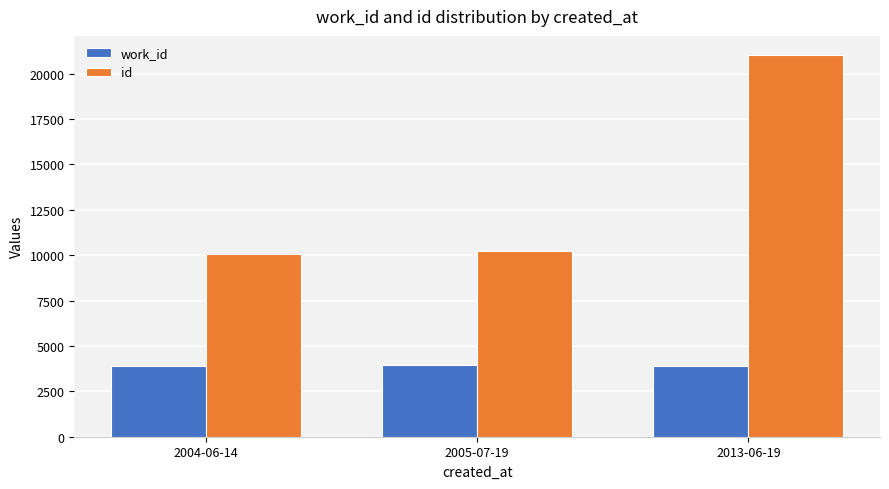

What is the total value across all series at 2005-07-19?

14201